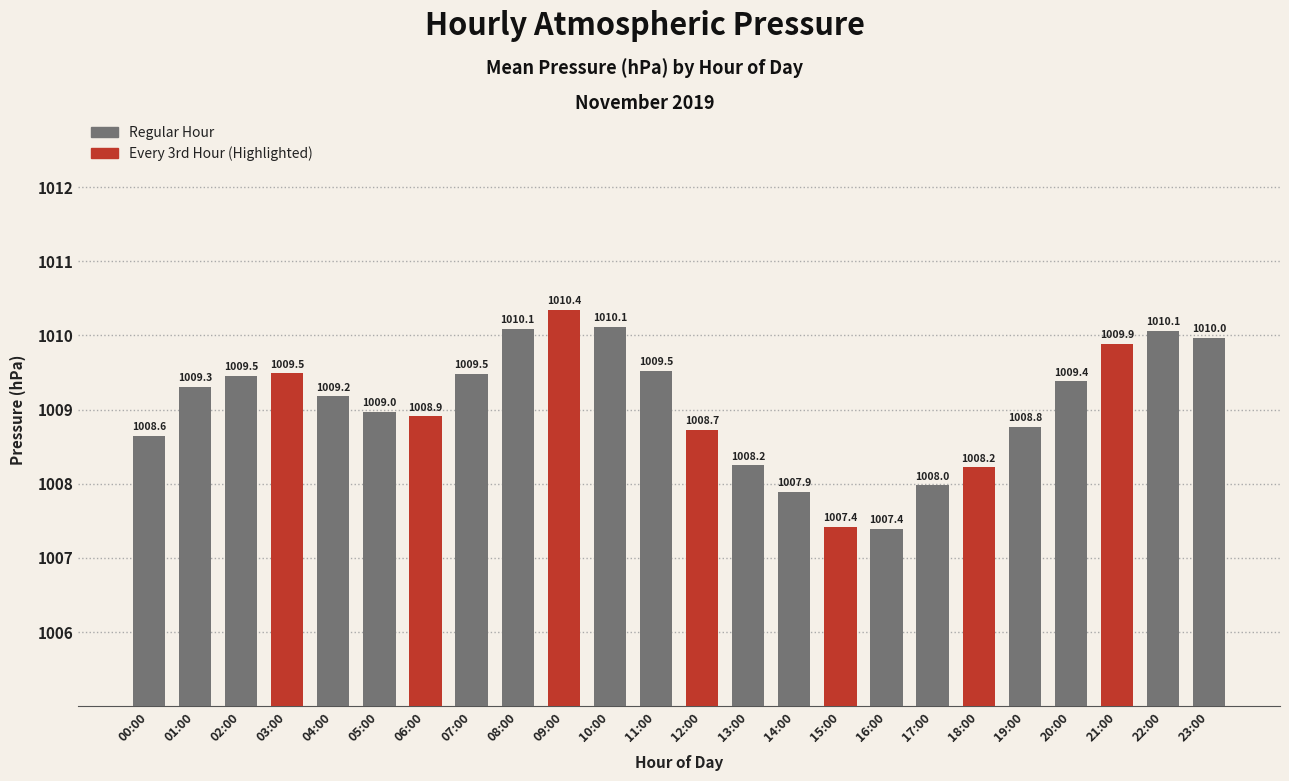

Is it true that the value at 11:00 is 1009.5?

True